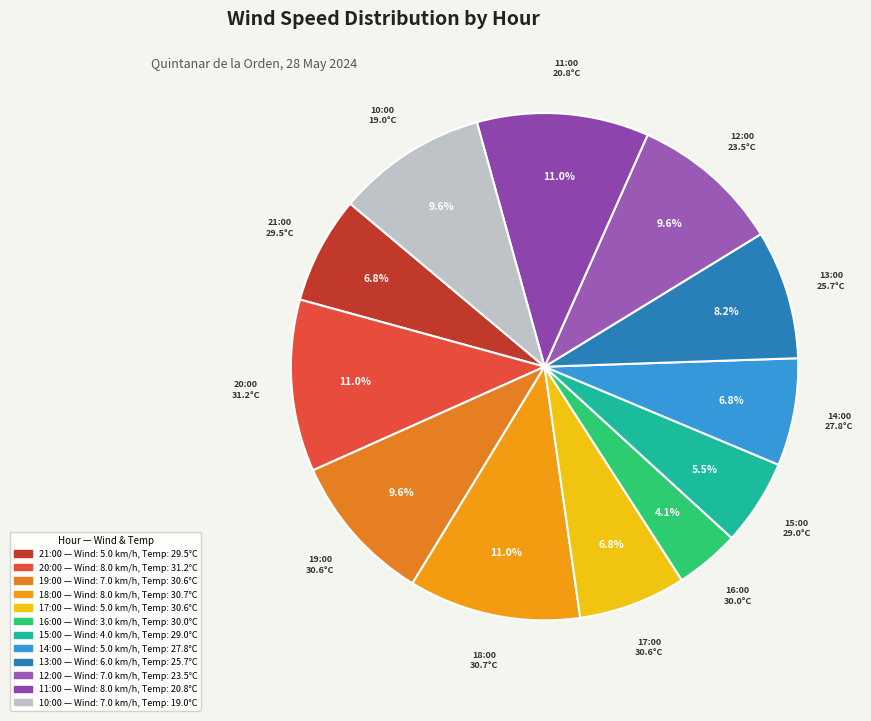

What is the ratio of the value at 15:00 to the value at 21:00?

0.8